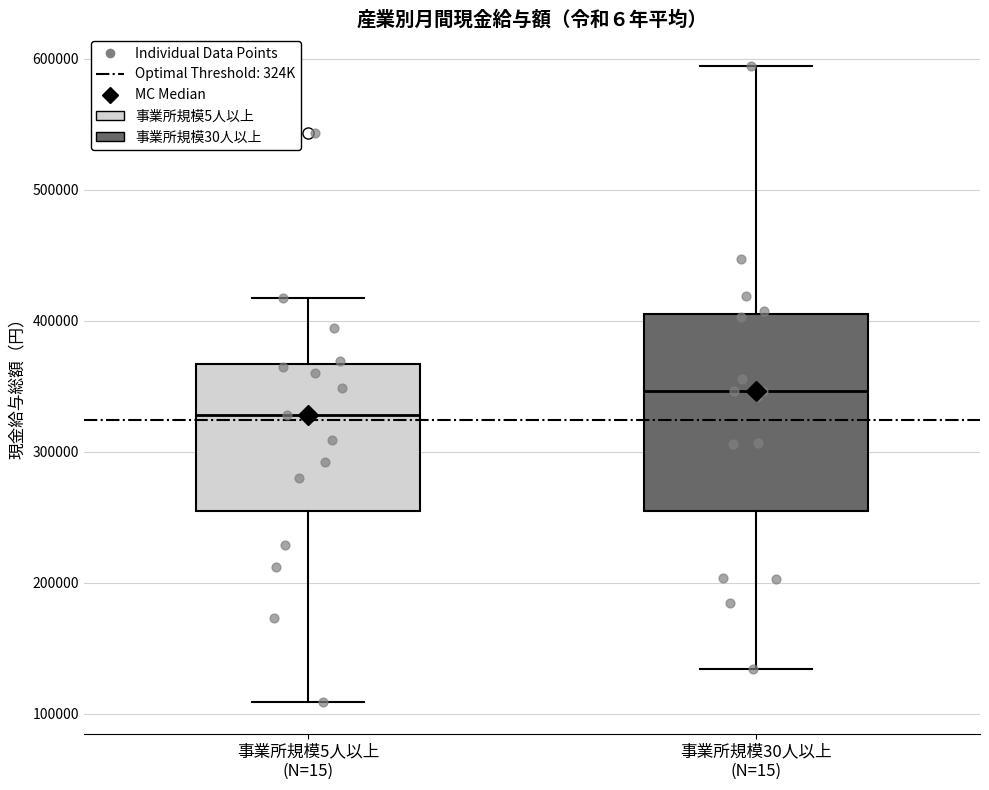

Which box is the tallest, from its lower edge to its upper edge?

事業所規模30人以上 (N=15)